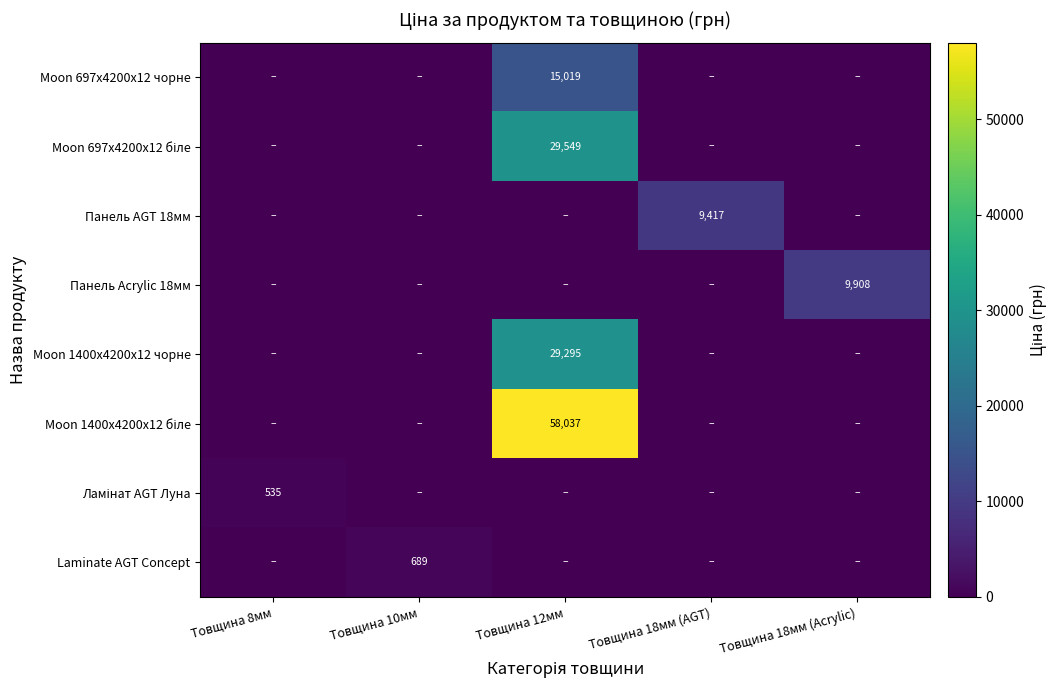

Which label corresponds to the smallest value in the chart?

Товщина 8мм